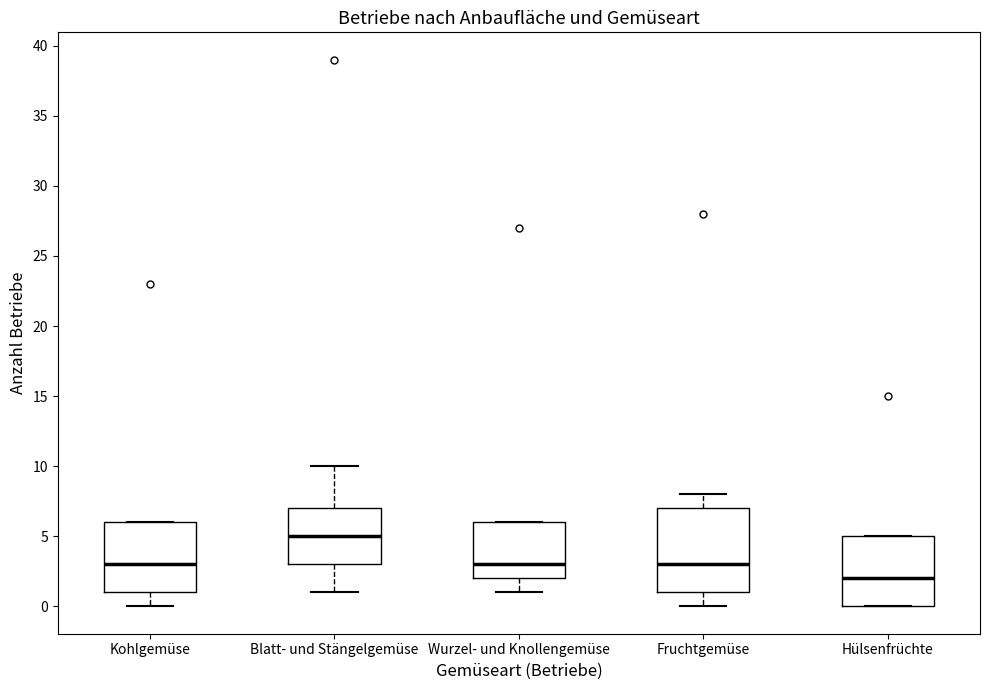

Where is the lower edge of the box for Blatt- und Stängelgemüse on the y-axis? The values are not printed on the chart, so give them approximately, as read against the axis.

3